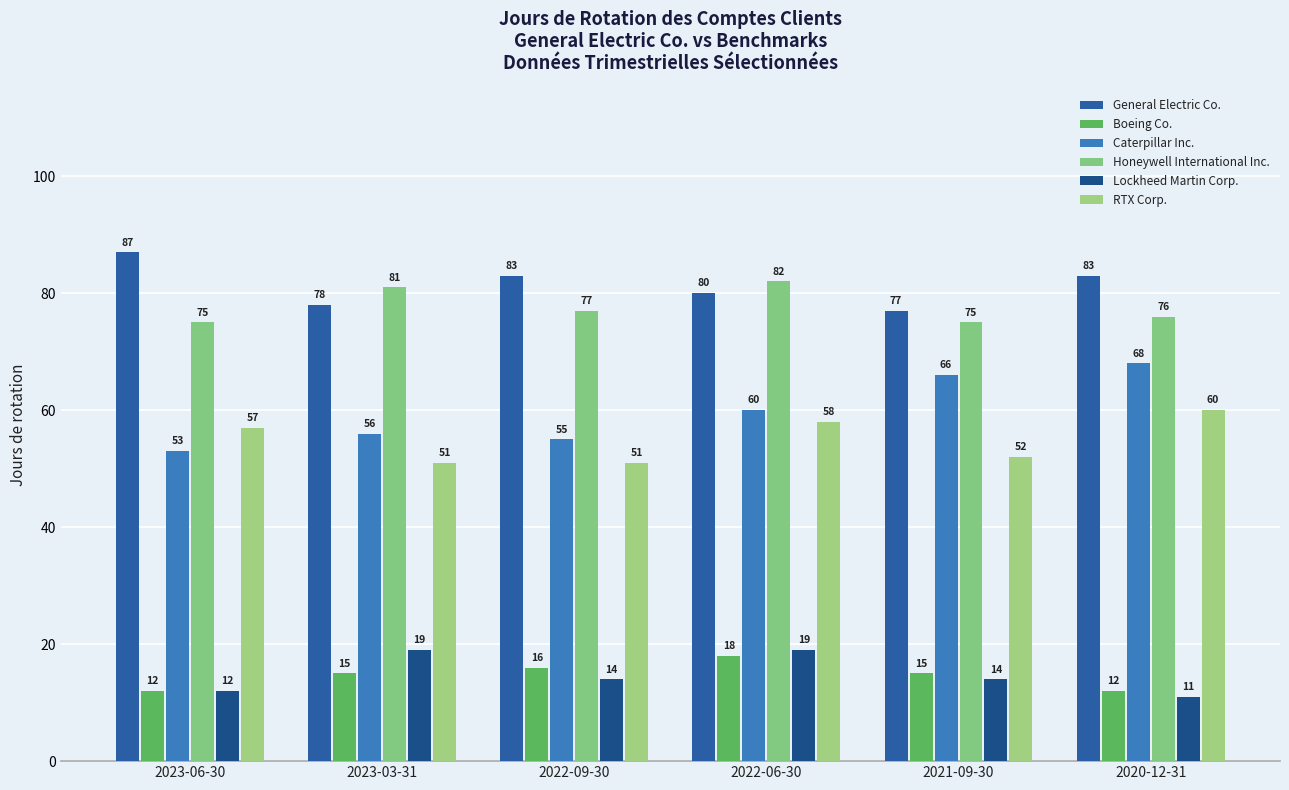

Between 2022-09-30 and 2020-12-31, which series saw the biggest shift?

Caterpillar Inc.